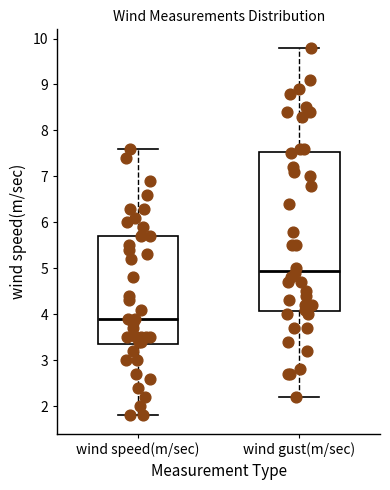

Which box has the highest median line?

wind gust(m/sec)